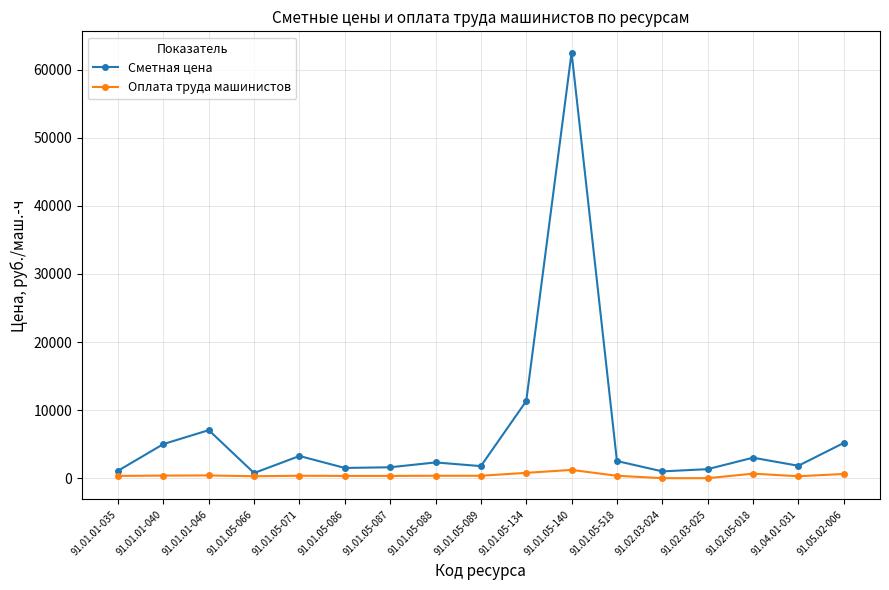

Which series changed the most between 91.01.05-071 and 91.01.05-134?

Сметная цена